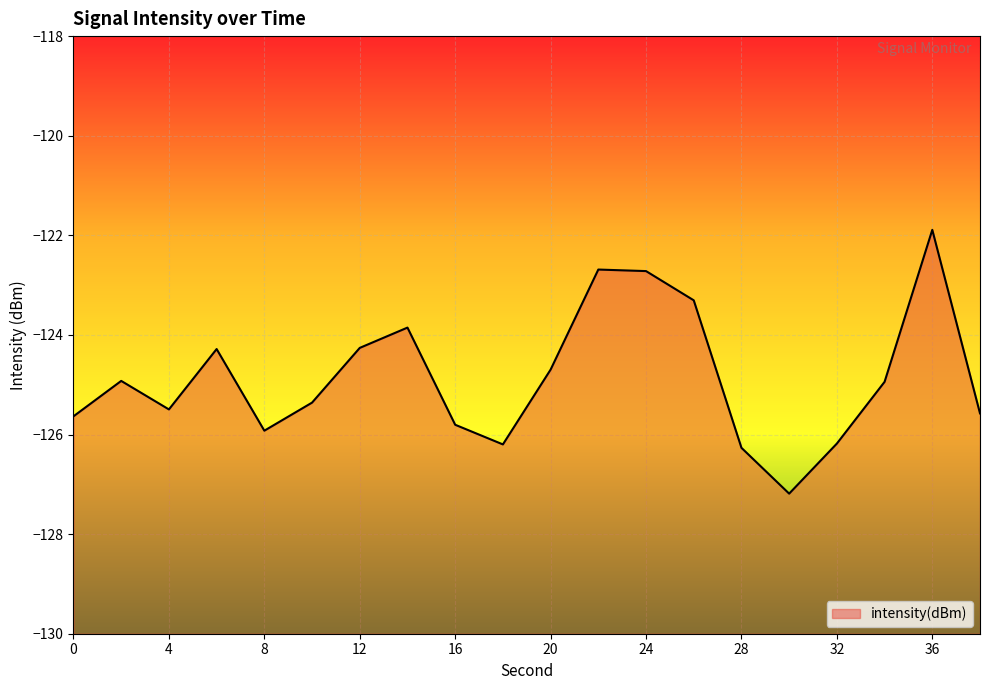

List the labels in order of value, largest first.

36, 22, 24, 26, 14, 12, 6, 20, 2, 34, 10, 4, 38, 0, 16, 8, 32, 18, 28, 30